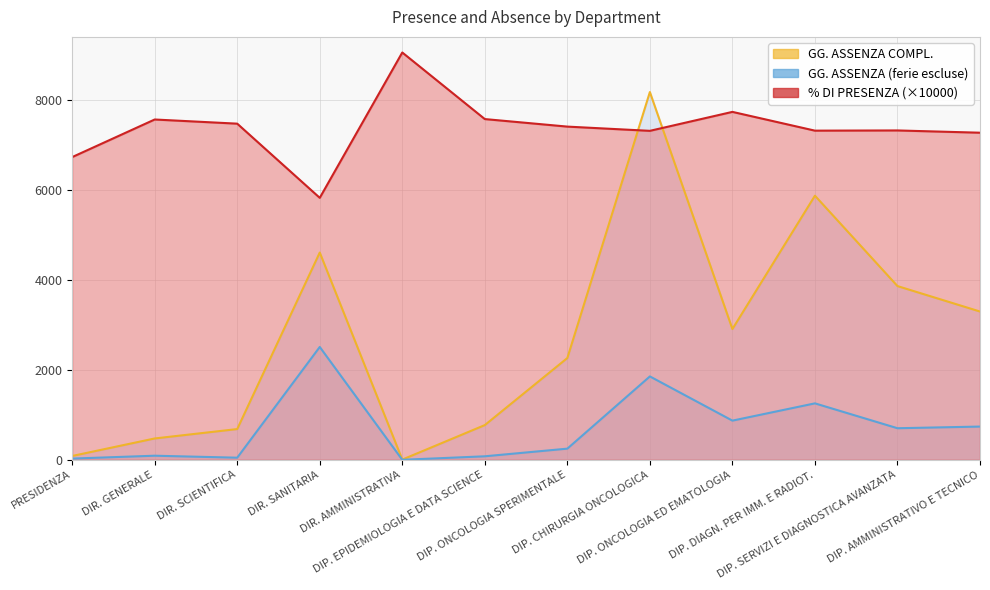

What is the label of the 1st point from the left?

PRESIDENZA